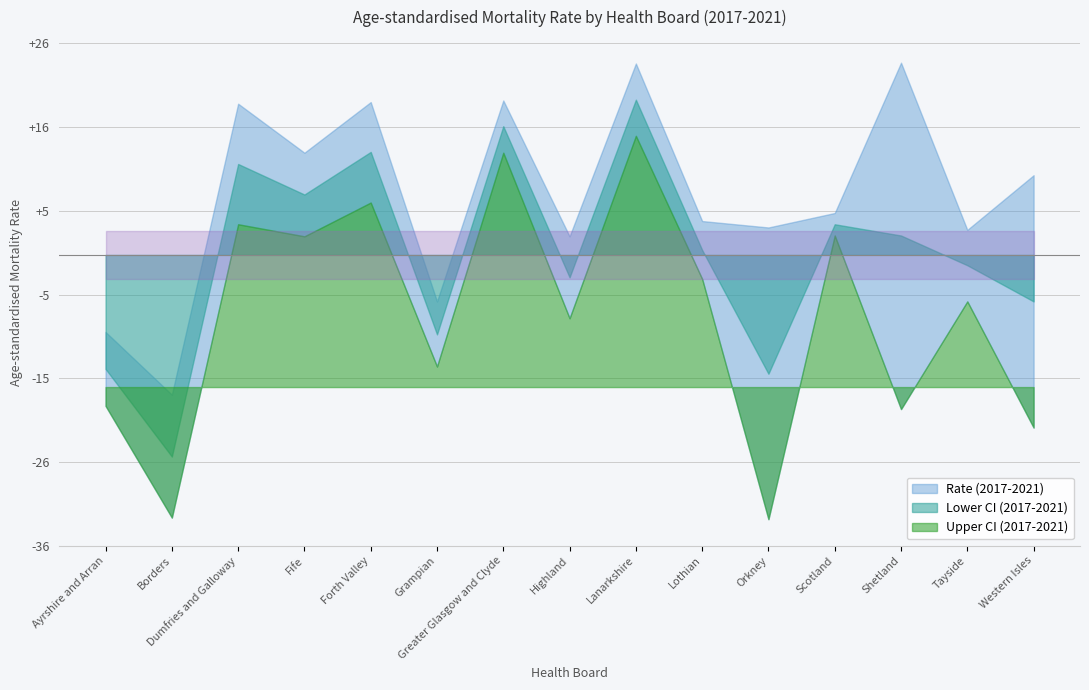

Between Greater Glasgow and Clyde and Lothian, which is larger?

Greater Glasgow and Clyde